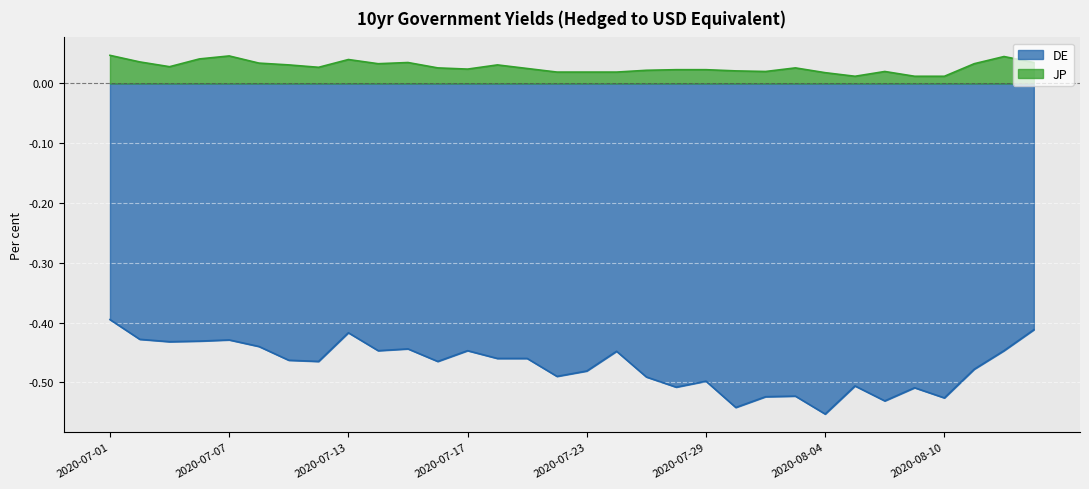

How many lines are shown in the chart?

2